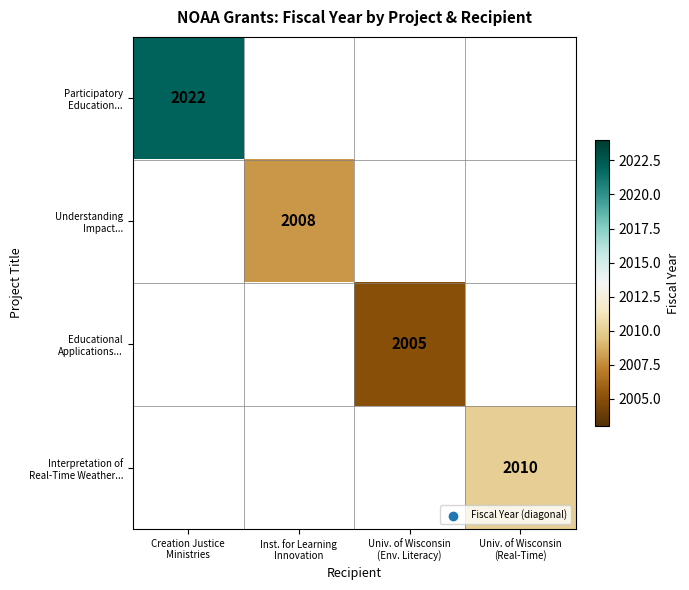

What is the maximum value shown in the chart?

2022.0